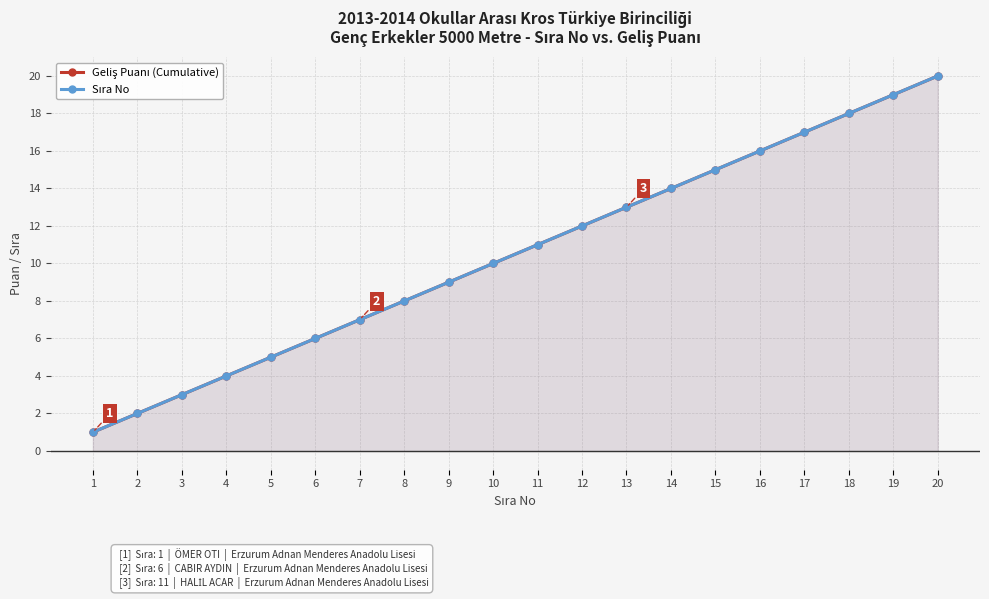

True or false: Geliş Puanı (Cumulative) has a value of 27 at 17.

False